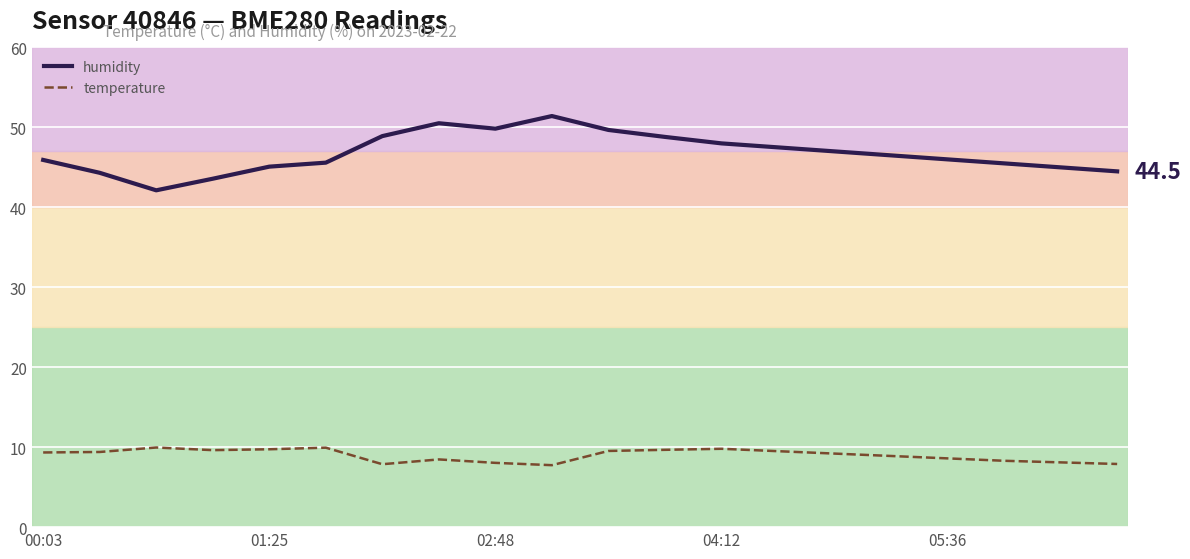

Which series has the largest range (max minus min)?

humidity